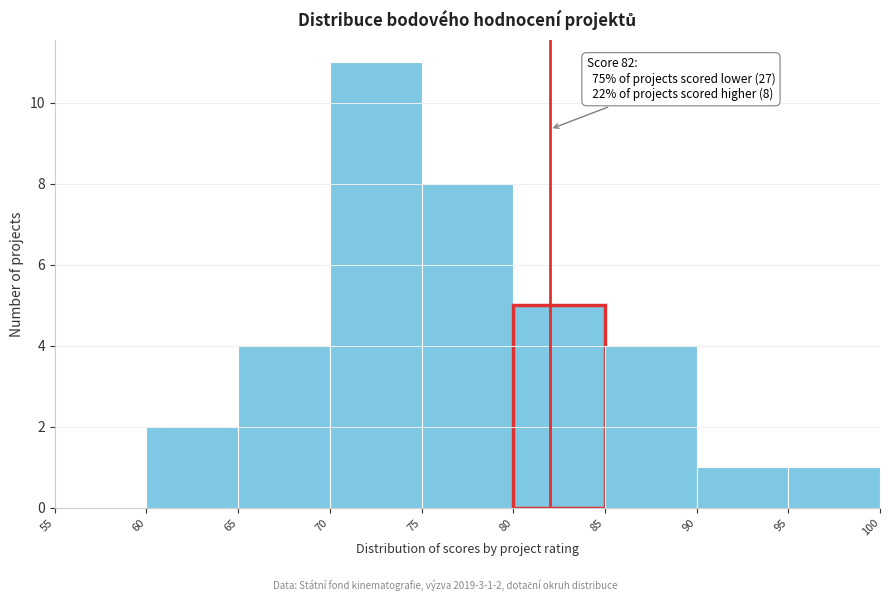

Over which range of the x-axis is the bar tallest?

70 to 75